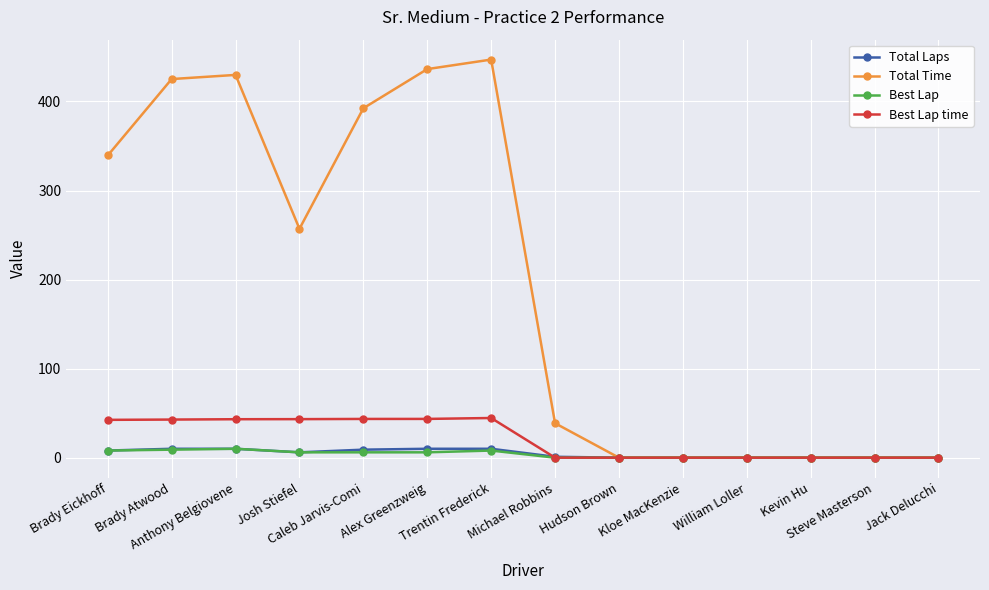

What is the difference between the Best Lap time values at Trentin Frederick and Anthony Belgiovene?

1.4